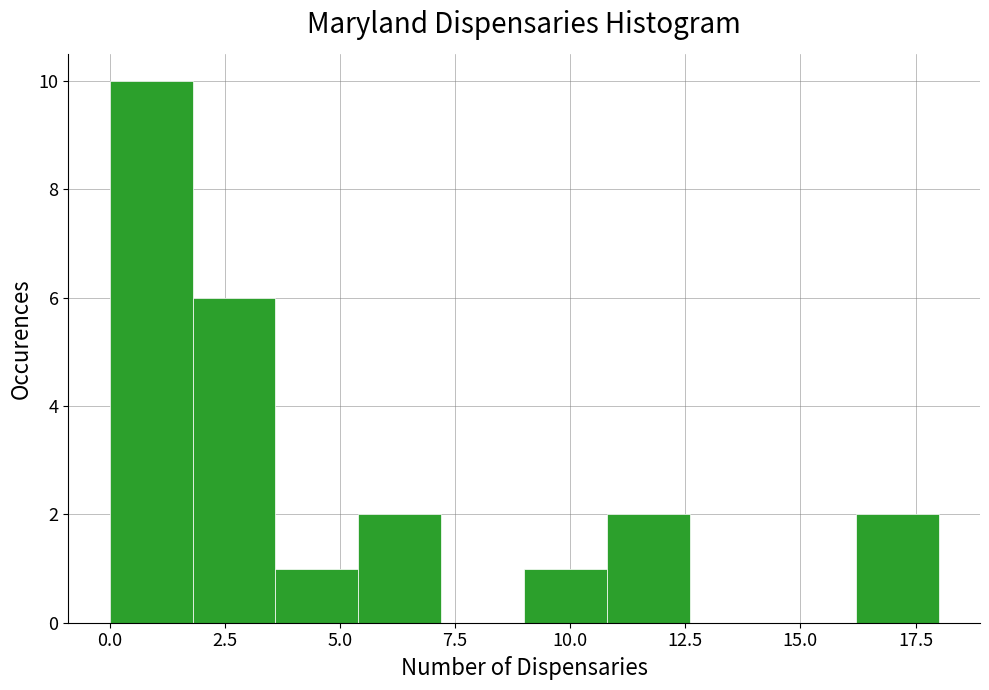

Read against the x-axis, roughly where is the centre of the tallest bar?

1.0